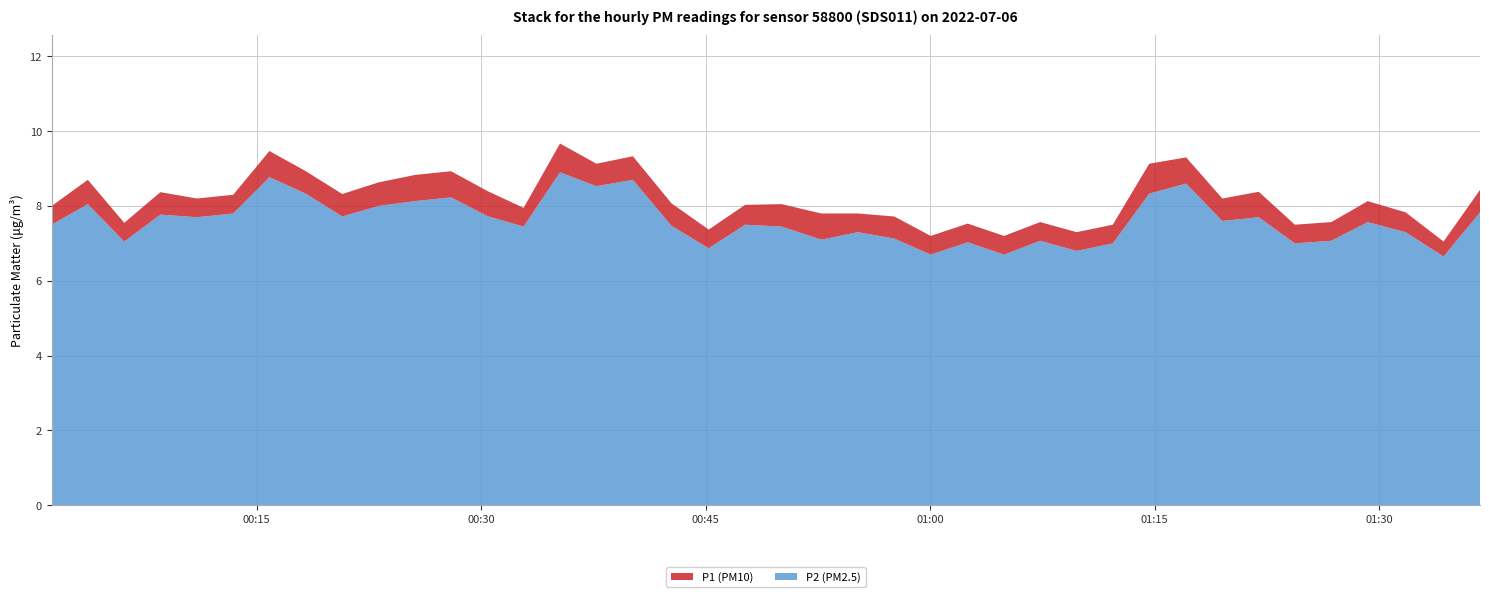

Reading right to left, transcribe all the data shown in this chart.

P1: 8.4	7.0	7.8	8.1	7.6	7.5	8.4	8.2	9.3	9.1	7.5	7.3	7.6	7.2	7.5	7.2	7.7	7.8	7.8	8.1	8.0	7.4	8.1	9.3	9.1	9.7	8.0	8.4	8.9	8.8	8.6	8.3	8.9	9.5	8.3	8.2	8.4	7.5	8.7	8.0
P2: 7.8	6.7	7.3	7.6	7.1	7.0	7.7	7.6	8.6	8.3	7.0	6.8	7.1	6.7	7.0	6.7	7.1	7.3	7.1	7.5	7.5	6.9	7.5	8.7	8.5	8.9	7.5	7.7	8.2	8.1	8.0	7.7	8.3	8.8	7.8	7.7	7.8	7.0	8.1	7.5